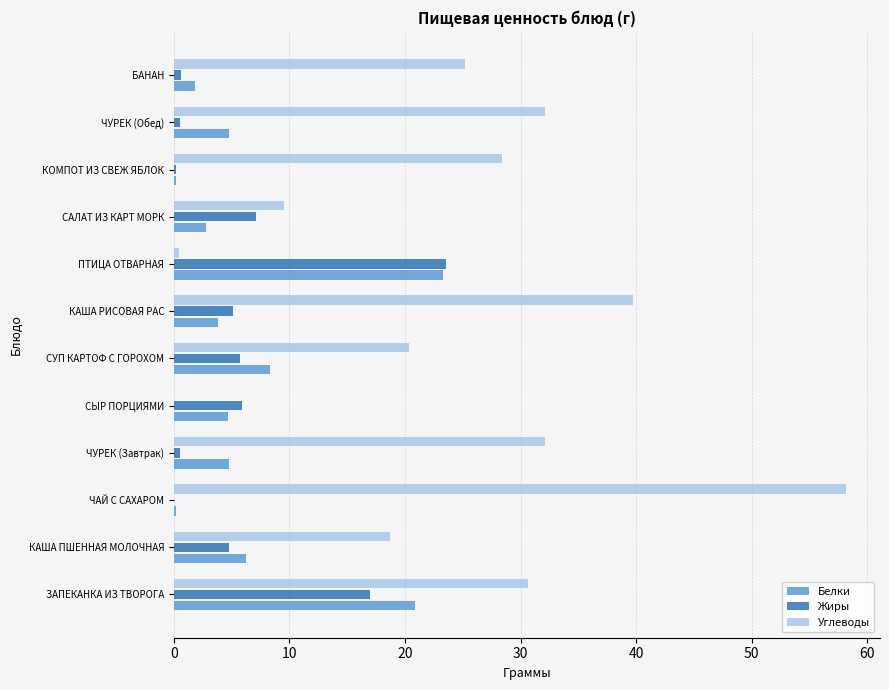

What is the sum of all Углеводы values?

295.4